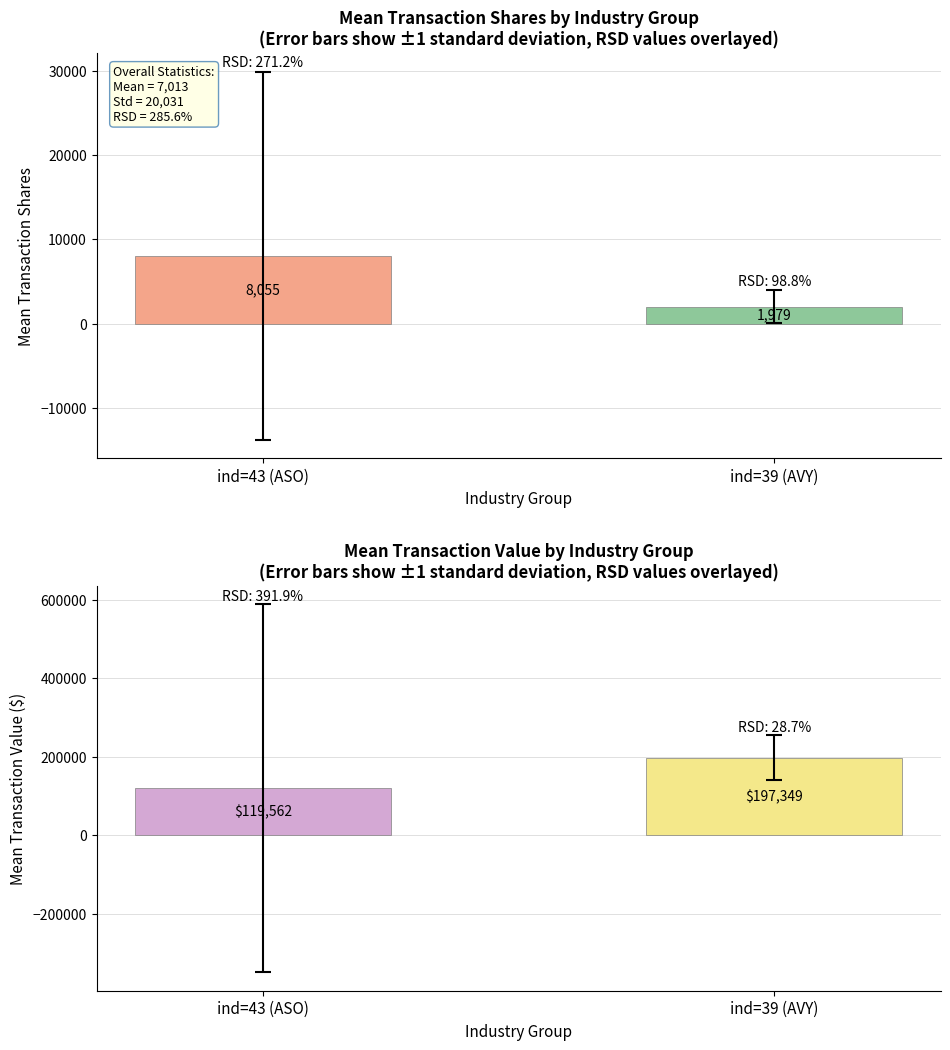

At which category is the sum across all series the highest?

ind=39 (AVY)